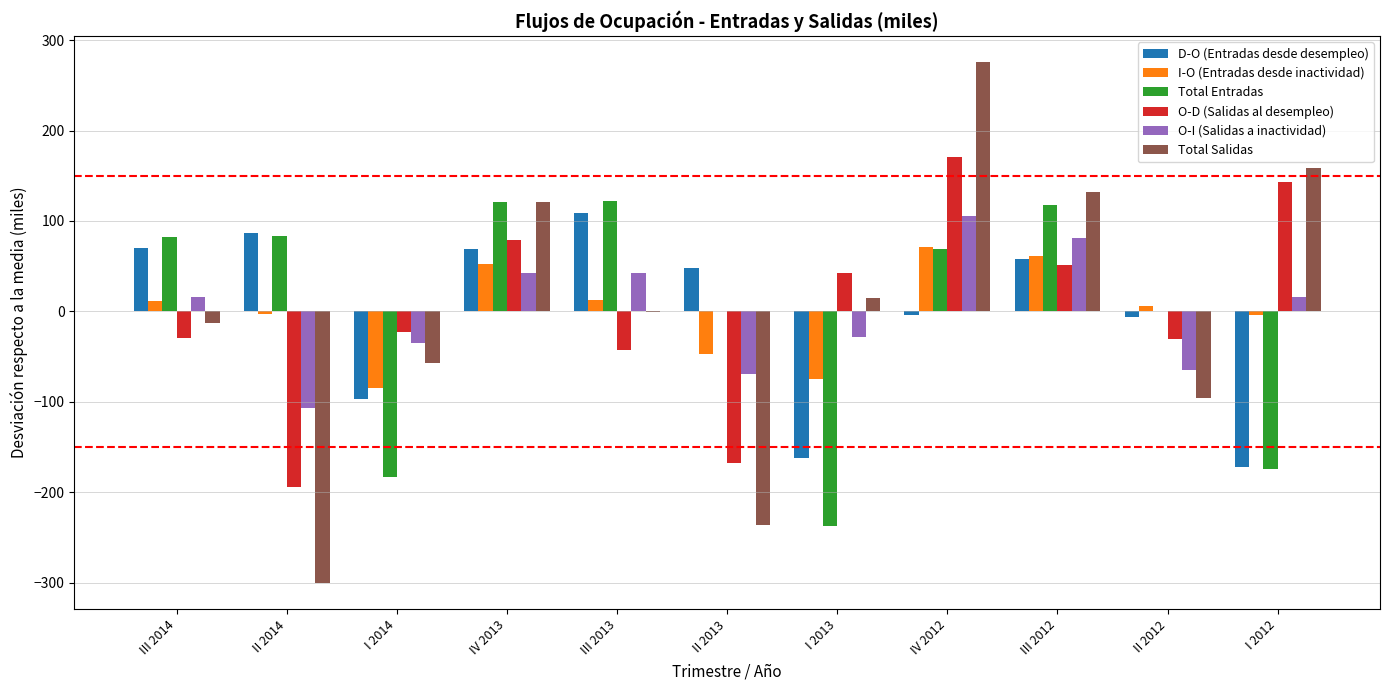

What is the spread (max minus min) of values at I 2013?

279.9